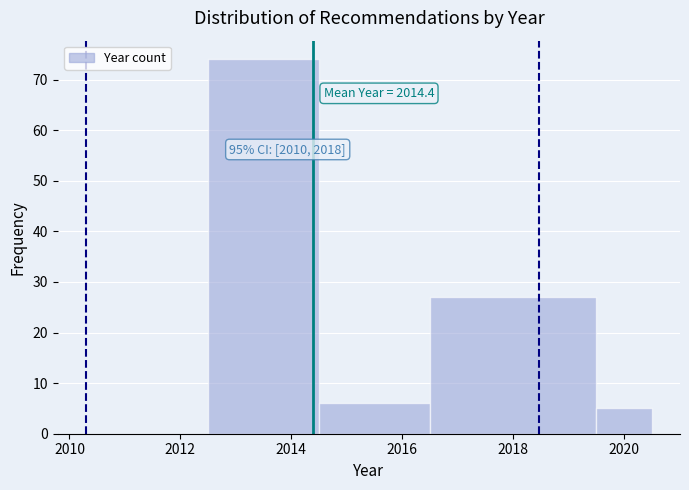

Over which range of the x-axis is the bar tallest?

2012.5 to 2014.5